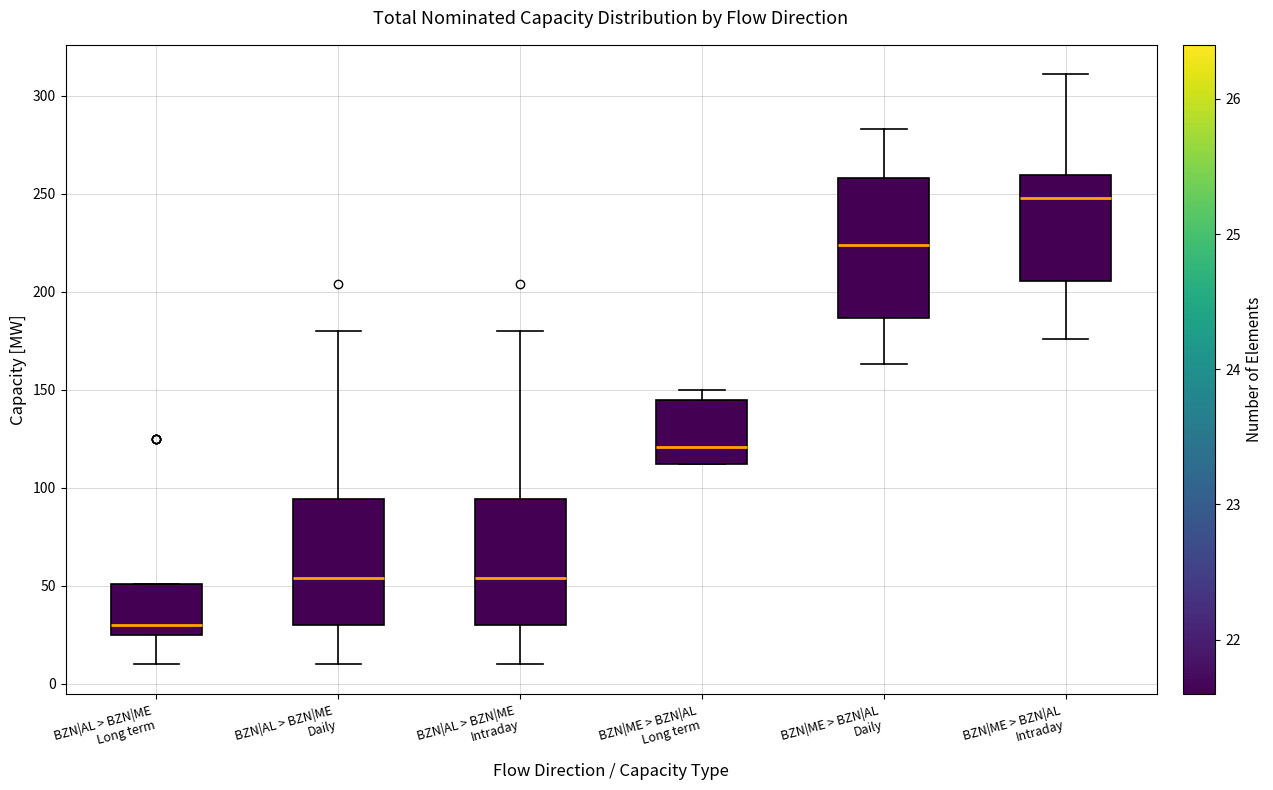

Where is the lower edge of the box for BZN|ME > BZN|AL Intraday on the y-axis? The values are not printed on the chart, so give them approximately, as read against the axis.

205